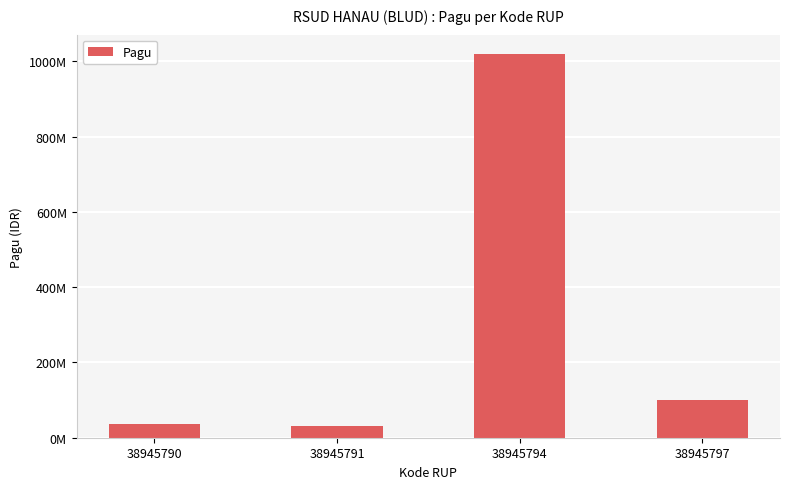

What is the minimum value shown in the chart?

30000000